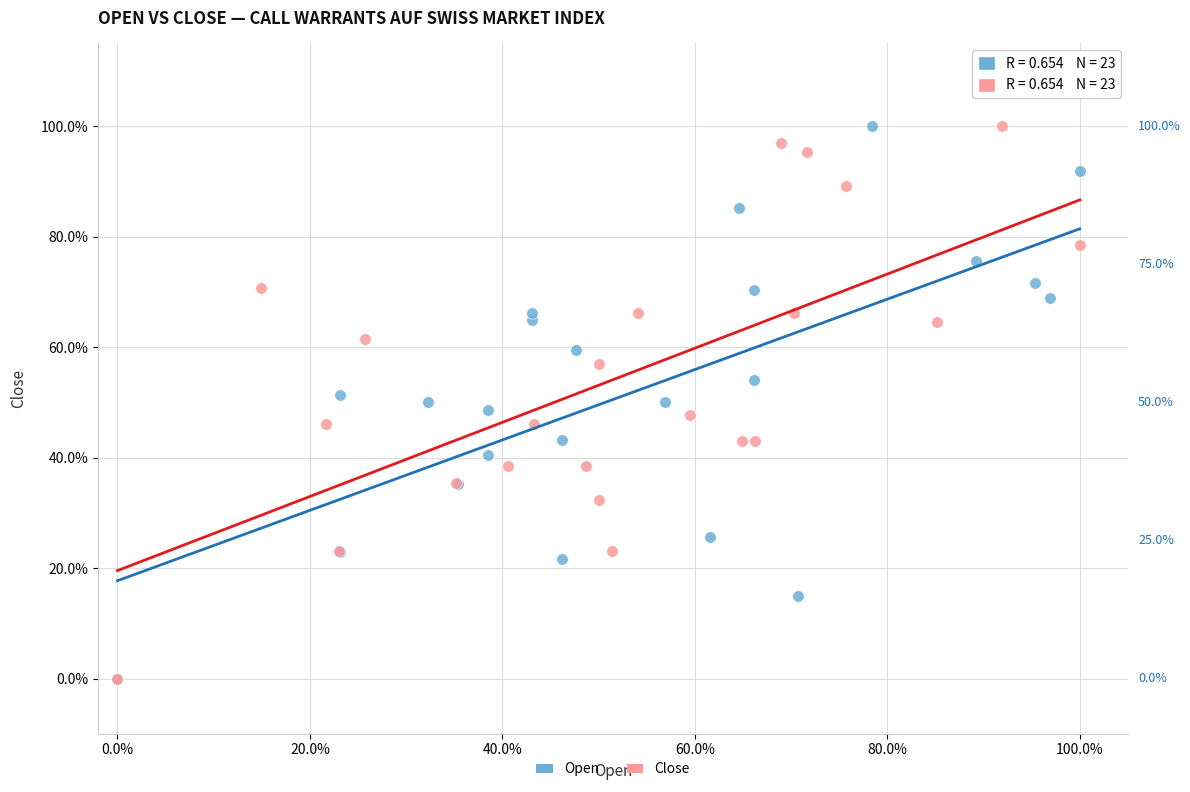

What are all the series names shown in the legend?

Open, Close